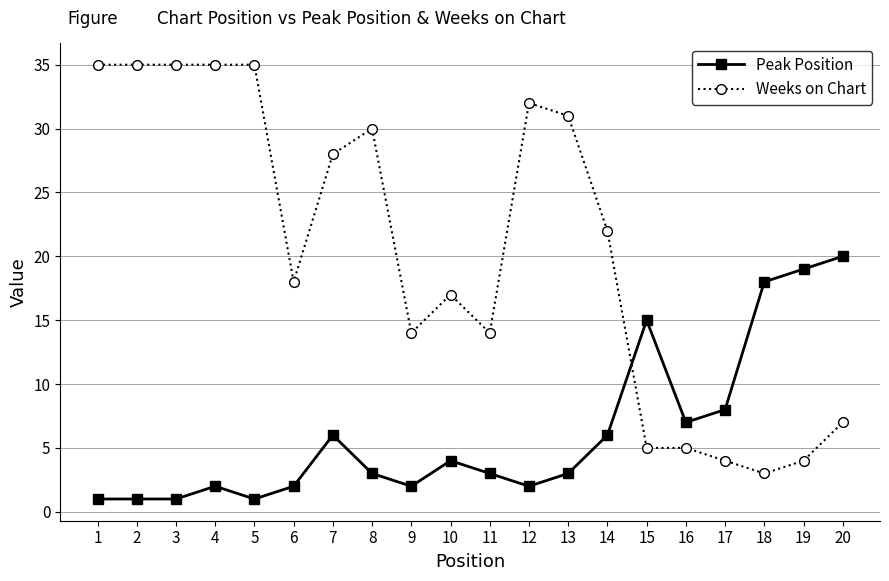

Reading left to right, transcribe all the data shown in this chart.

Peak Position: 1=1	2=1	3=1	4=2	5=1	6=2	7=6	8=3	9=2	10=4	11=3	12=2	13=3	14=6	15=15	16=7	17=8	18=18	19=19	20=20
Weeks on Chart: 1=35	2=35	3=35	4=35	5=35	6=18	7=28	8=30	9=14	10=17	11=14	12=32	13=31	14=22	15=5	16=5	17=4	18=3	19=4	20=7